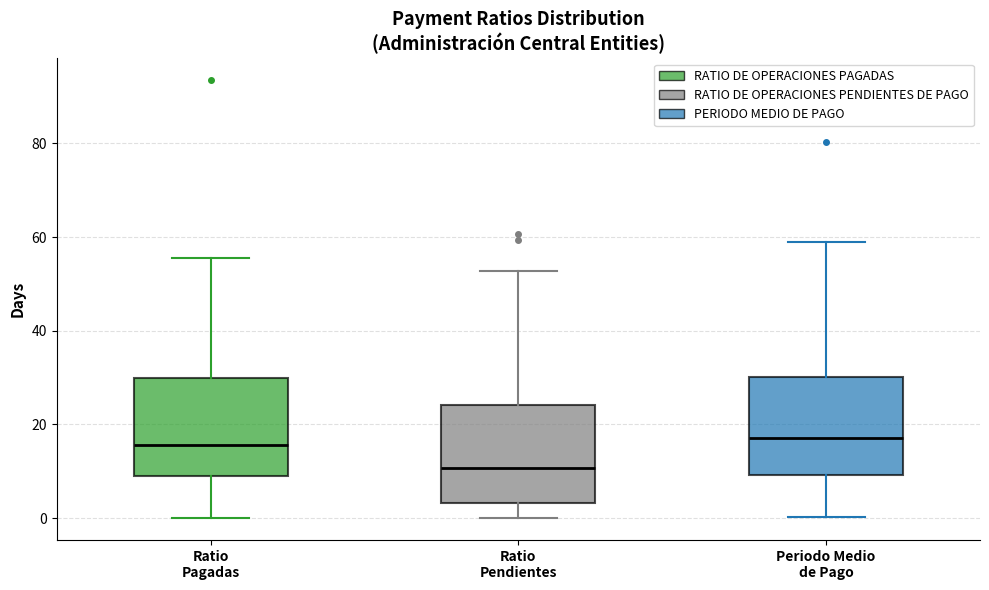

Where is the upper edge of the box for Periodo Medio de Pago on the y-axis? The values are not printed on the chart, so give them approximately, as read against the axis.

30